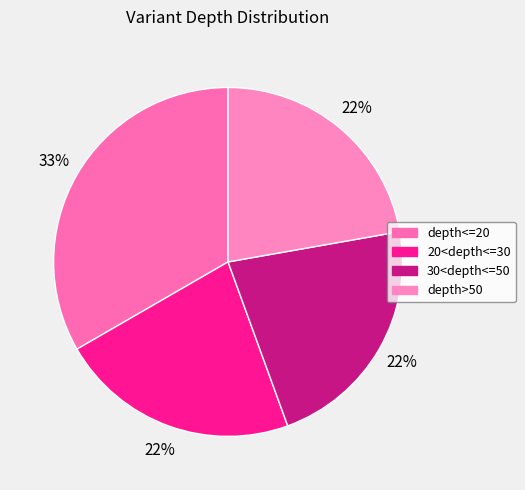

Is there any slice that represents more than half of the pie?

No